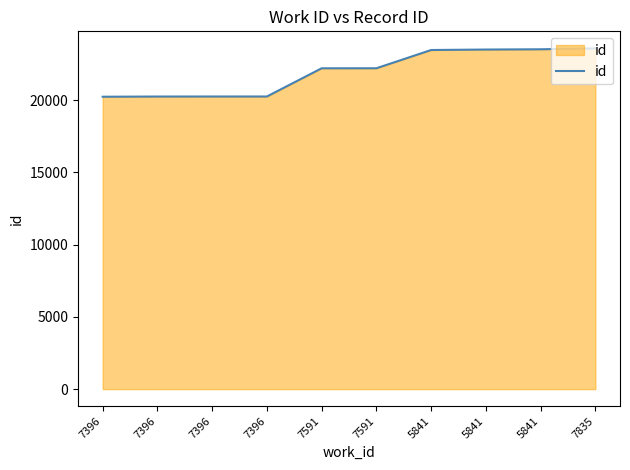

What is the difference between the maximum and minimum values?

3346